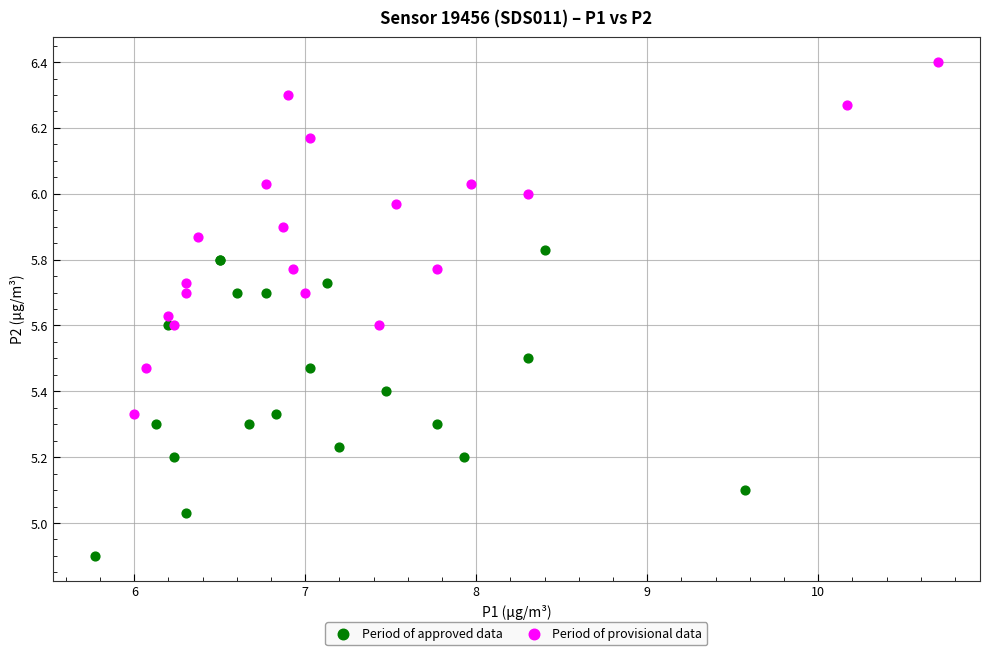

What are all the series names shown in the legend?

Period of approved data, Period of provisional data